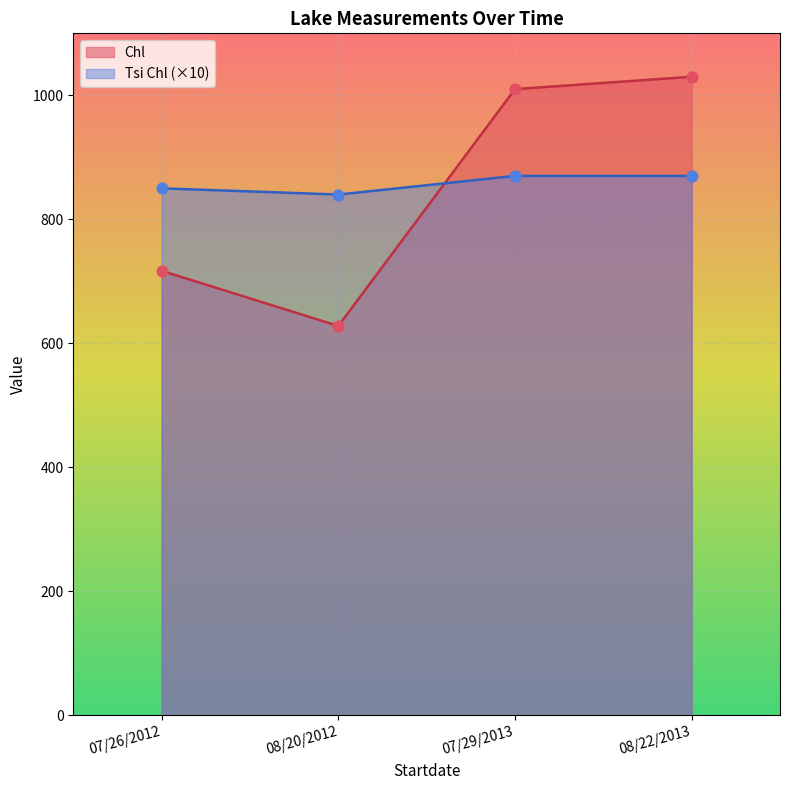

At how many categories does at least one series exceed 644?

4